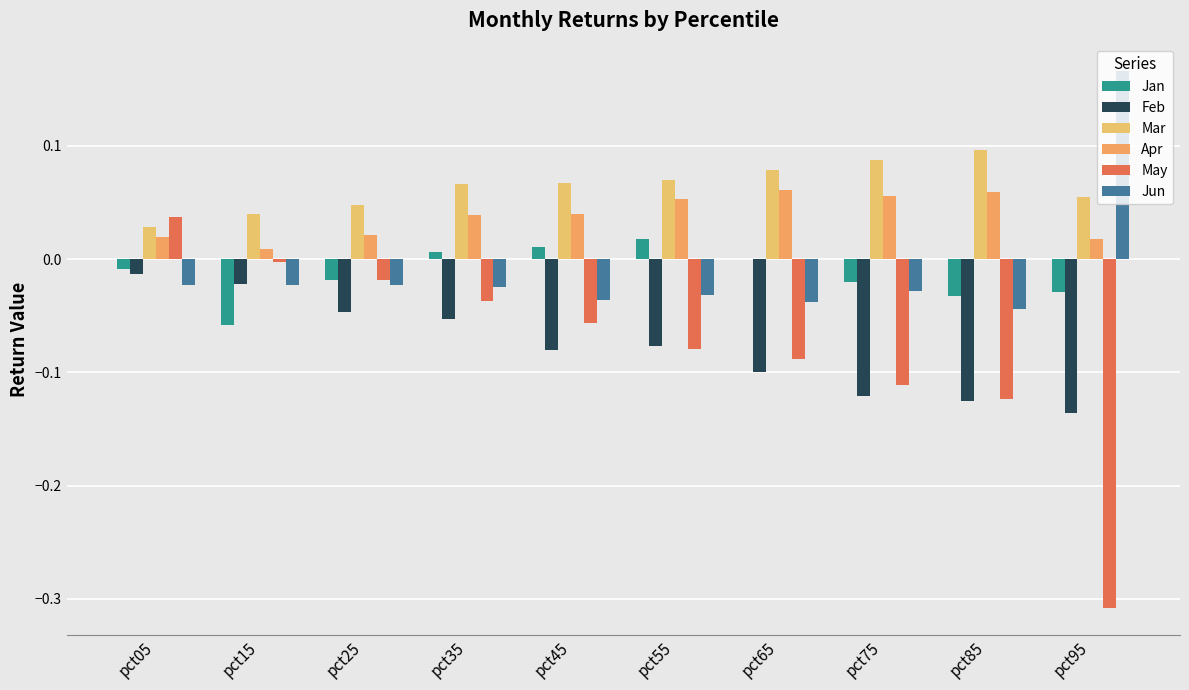

How many series are shown in this chart?

6